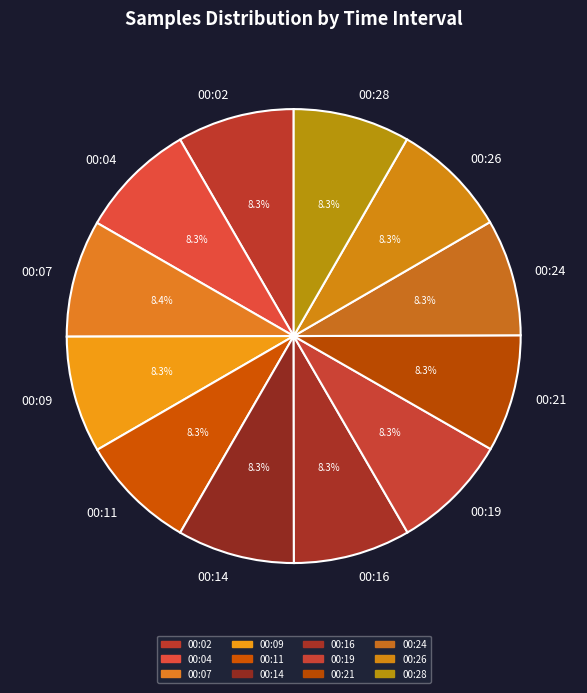

What is the ratio of the value at 00:09 to the value at 00:19?

1.0